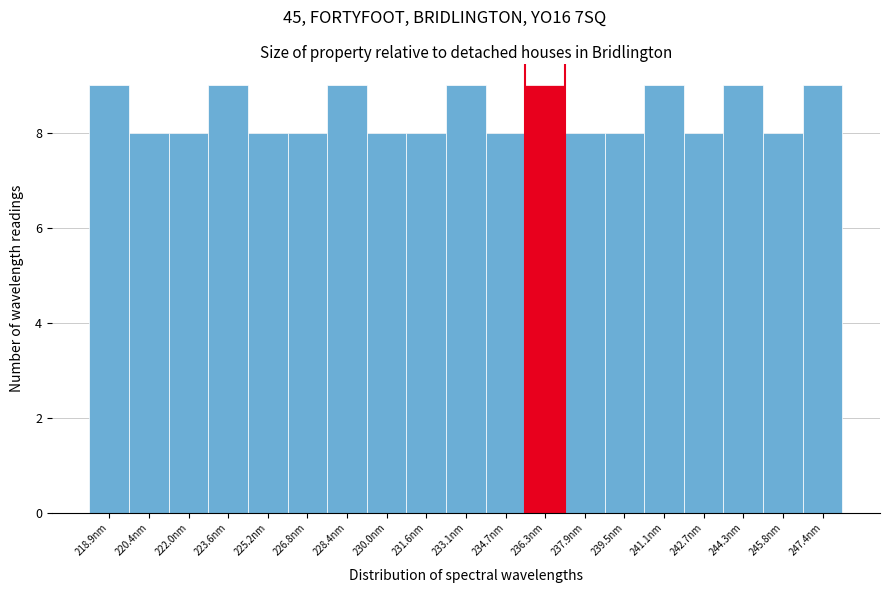

Reading left to right, transcribe this chart: for each bar, give the range it covers on the x-axis and its height. Neither the bar edges nor the heights are printed on the chart, so give them approximately, as read against the axes.

218.0 to 219.6: 9
219.6 to 221.2: 8
221.2 to 222.8: 8
222.8 to 224.4: 9
224.4 to 226.0: 8
226.0 to 227.6: 8
227.6 to 229.2: 9
229.2 to 230.8: 8
230.8 to 232.4: 8
232.4 to 234.0: 9
234.0 to 235.6: 8
235.6 to 237.2: 9
237.2 to 238.6: 8
238.6 to 240.2: 8
240.2 to 241.8: 9
241.8 to 243.4: 8
243.4 to 245.0: 9
245.0 to 246.6: 8
246.6 to 248.2: 9